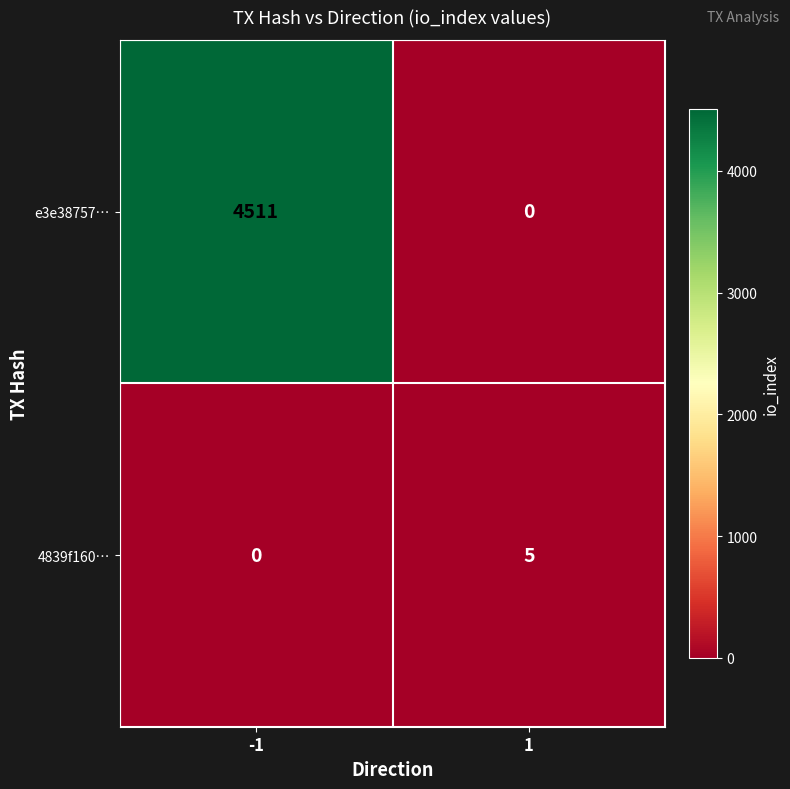

What is the difference between the maximum and minimum values in the 4839f160… series?

5